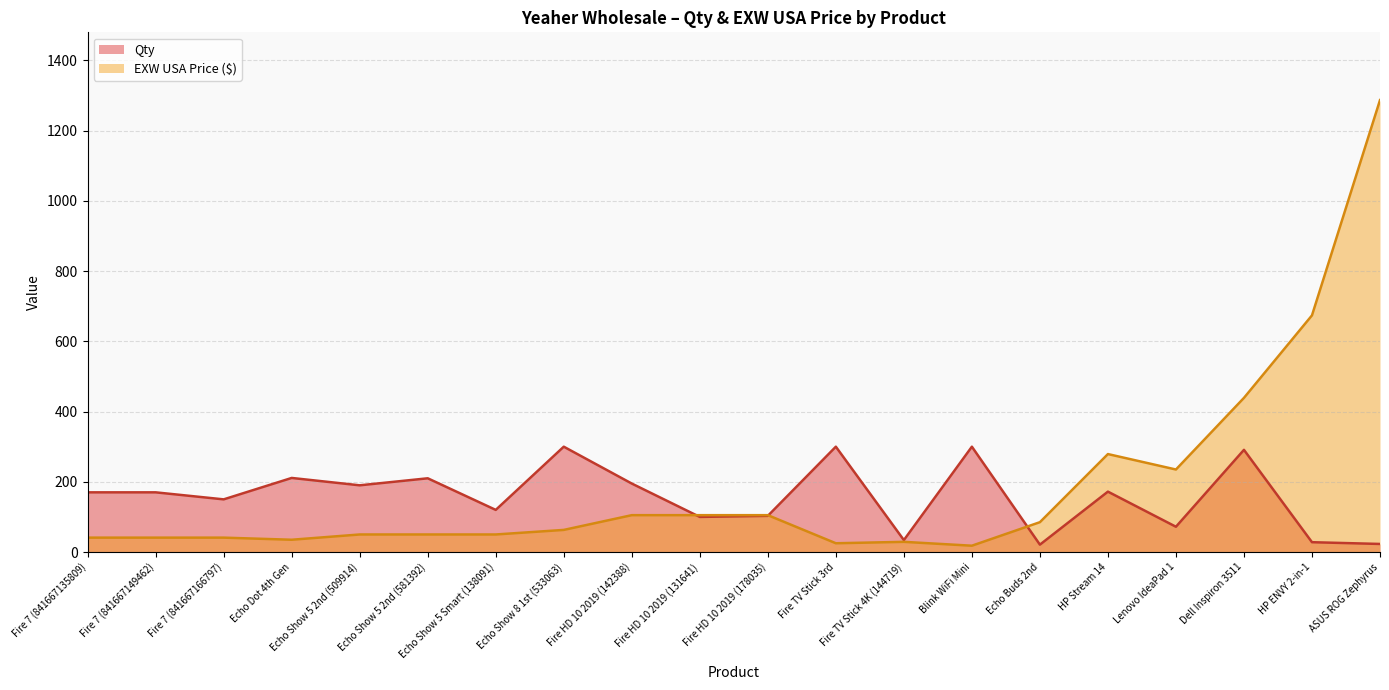

Which series has the largest total across all categories?

EXW USA Price ($)